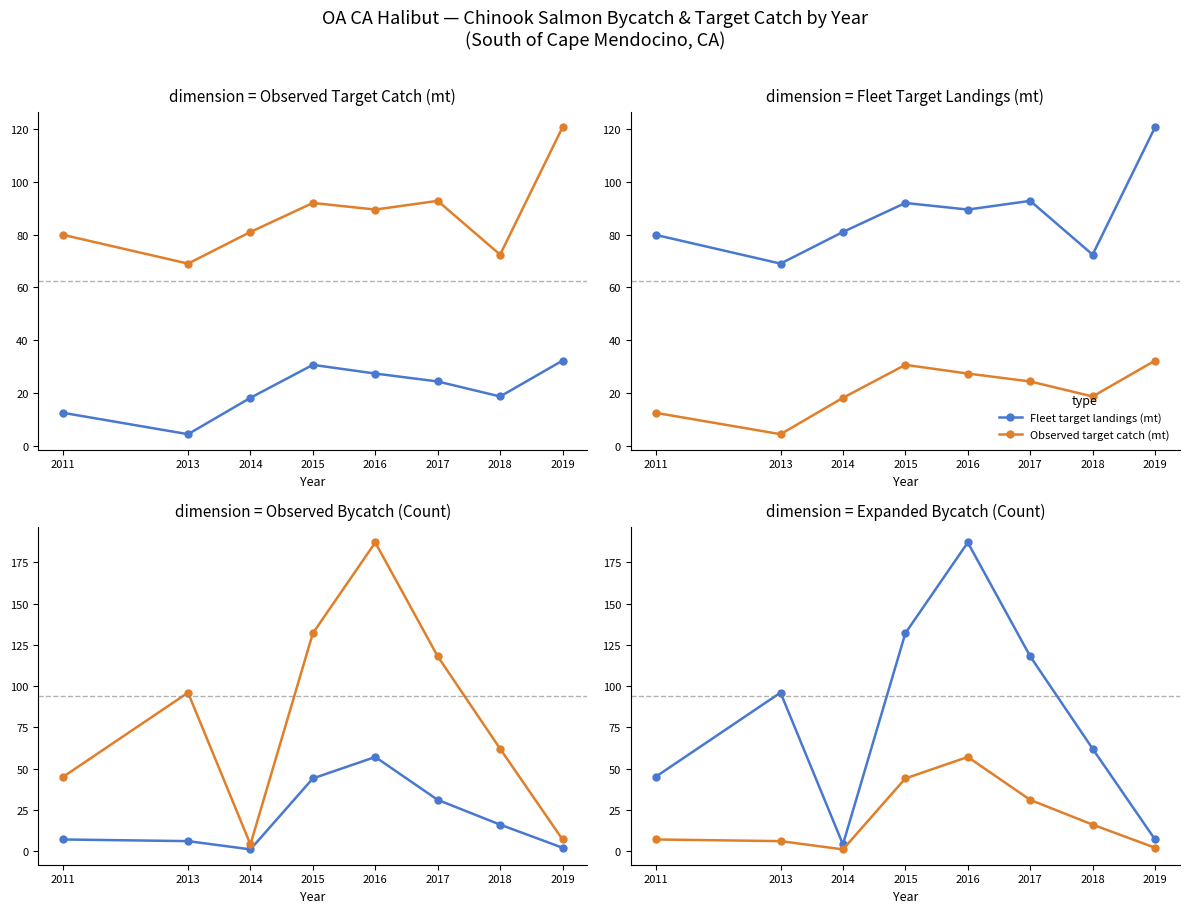

At 2015, list the series in order from largest to smallest.

Expanded bycatch, Fleet target landings (mt), Observed bycatch, Observed target catch (mt)